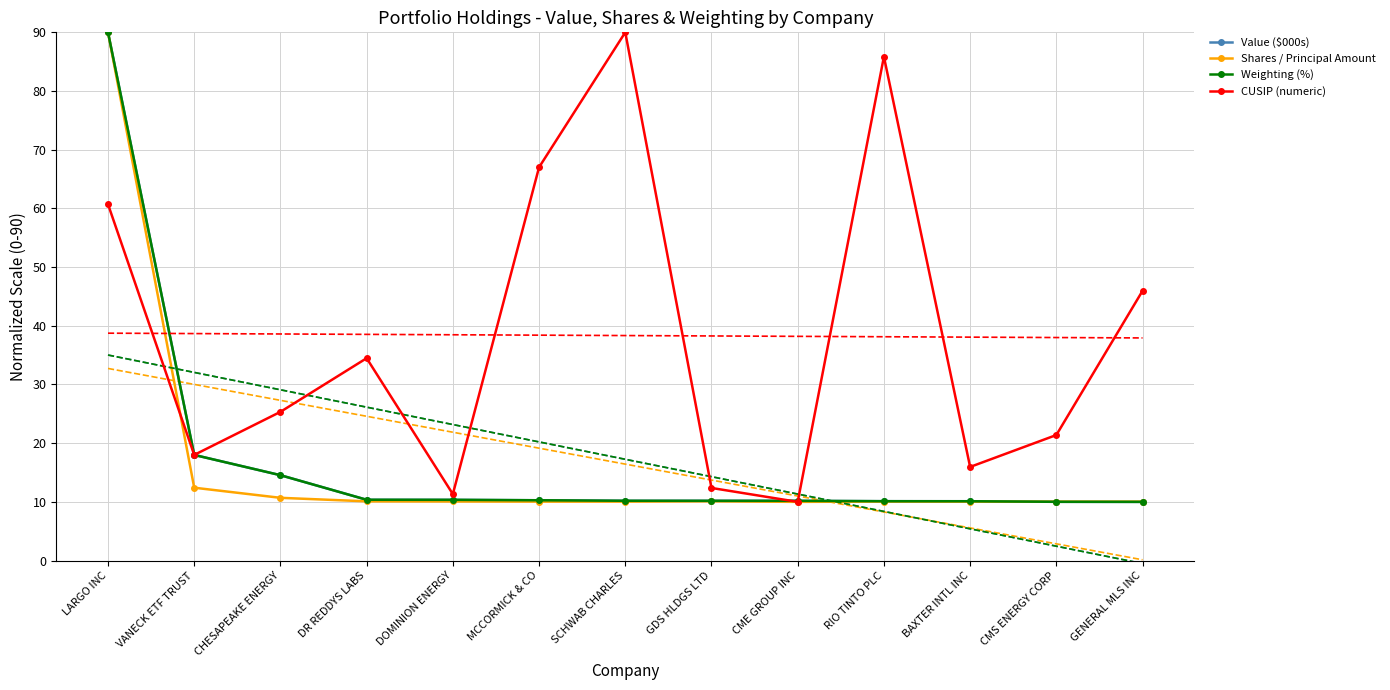

What is the value of the Weighting (%) point at the 8th from the left?

10.2